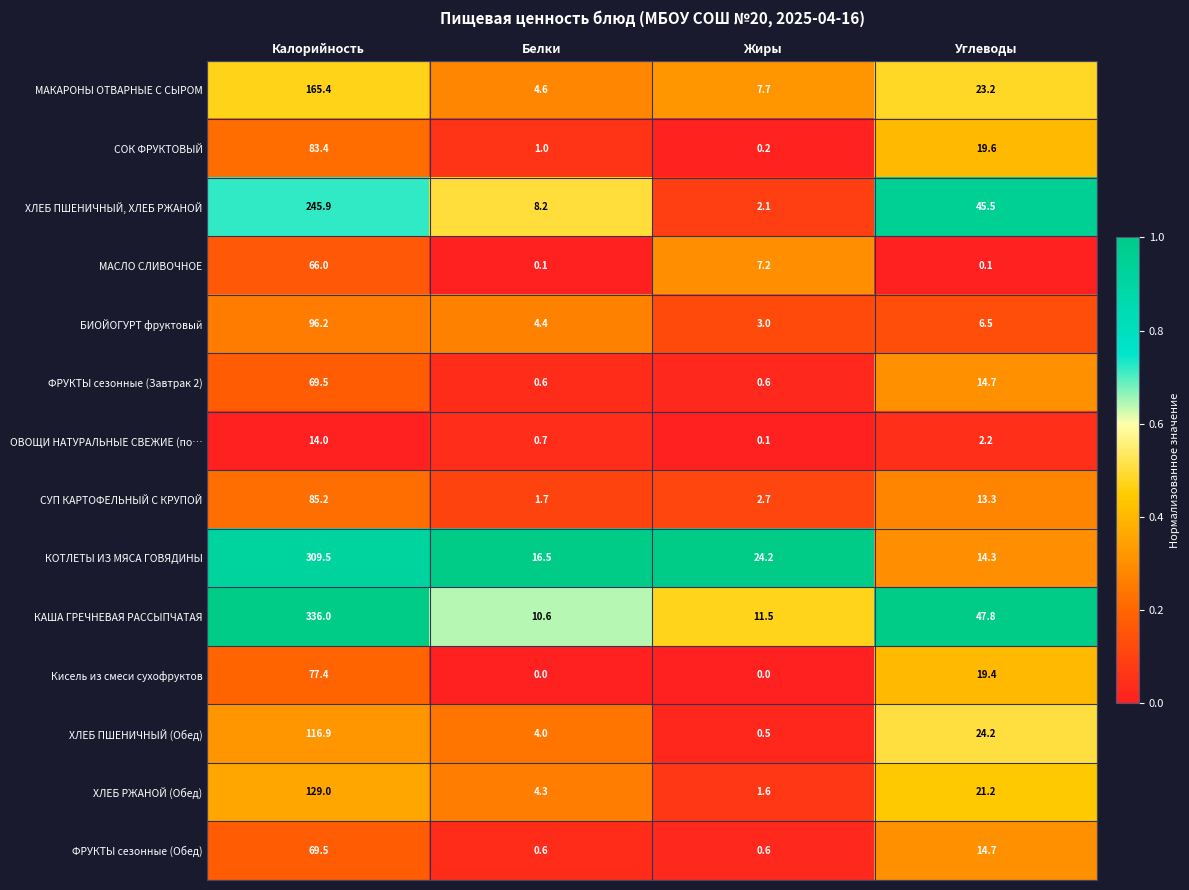

Which series changed the most between Калорийность and Жиры?

КАША ГРЕЧНЕВАЯ РАССЫПЧАТАЯ